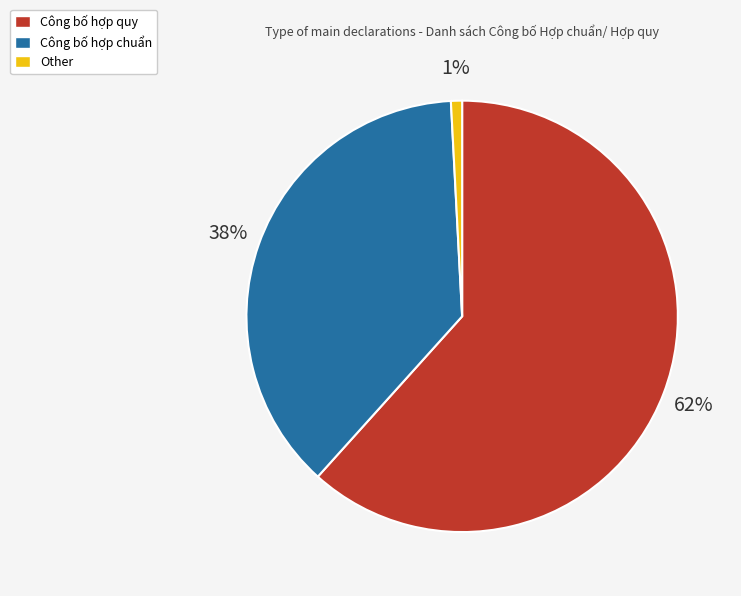

Which has a higher value, Other or Công bố hợp chuẩn?

Công bố hợp chuẩn